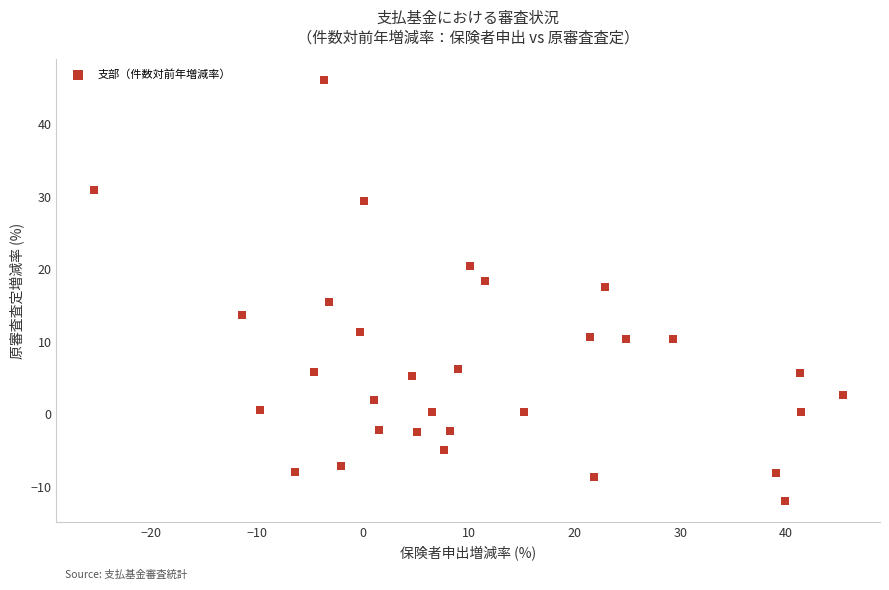

What is the range of X values (max minus min)?

70.7